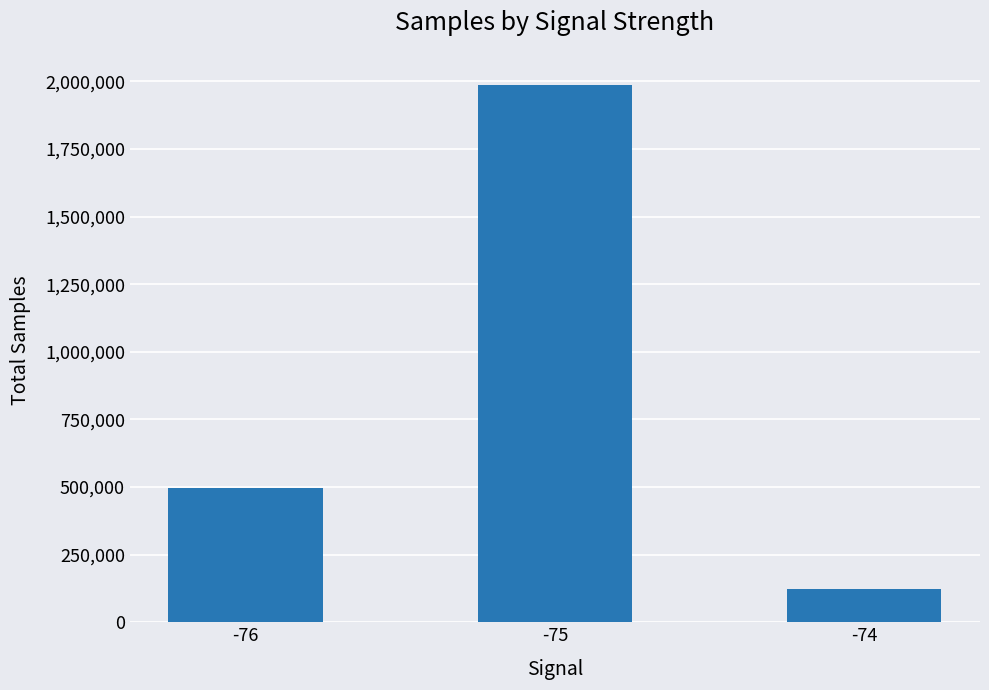

How many series are shown in this chart?

1